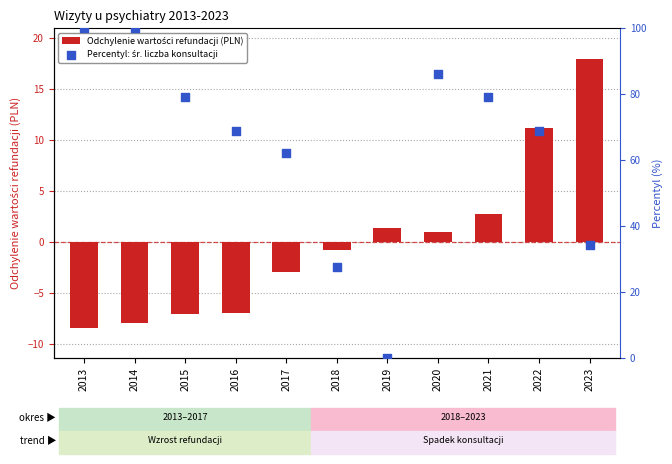

Is the value of Percentyl: śr. liczba konsultacji at 2020 greater than the value of Odchylenie wartości refundacji (PLN) at 2015?

Yes